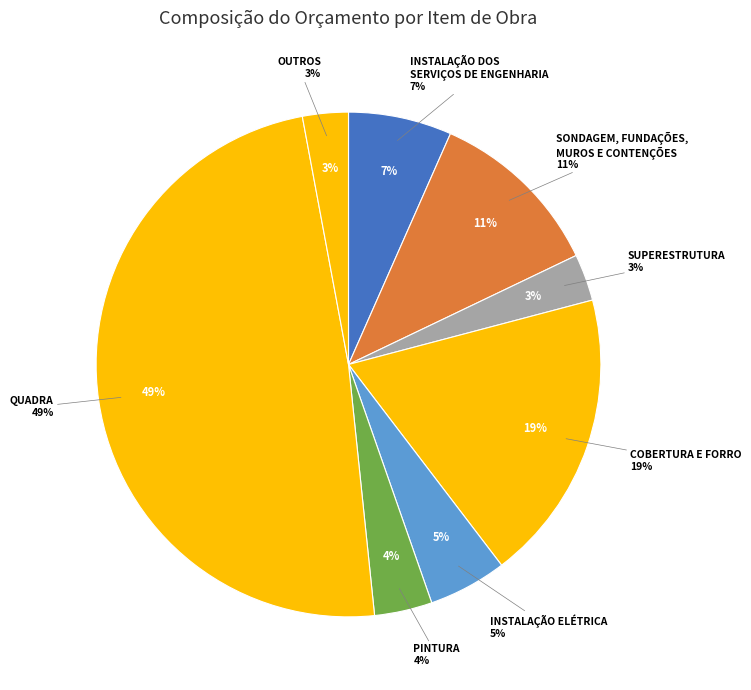

Does SUPERESTRUTURA represent more than half of the total?

No